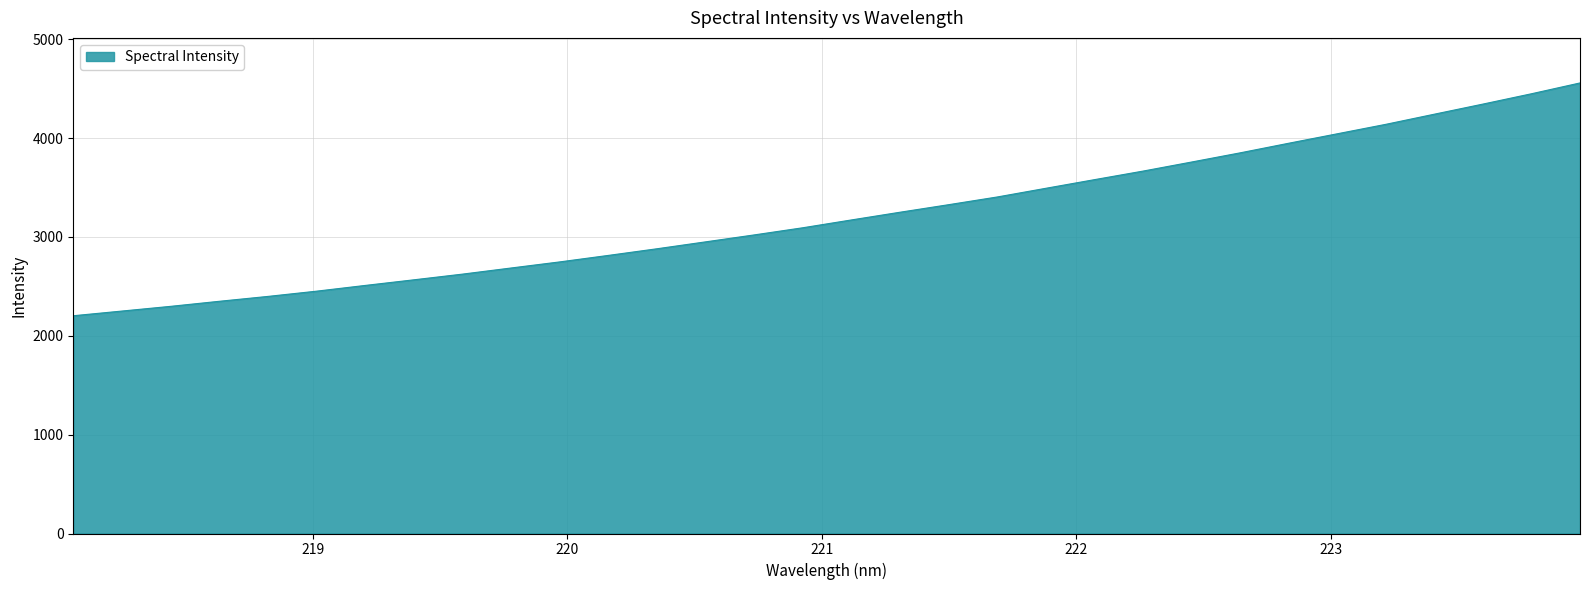

What is the greatest value displayed?

4556.9